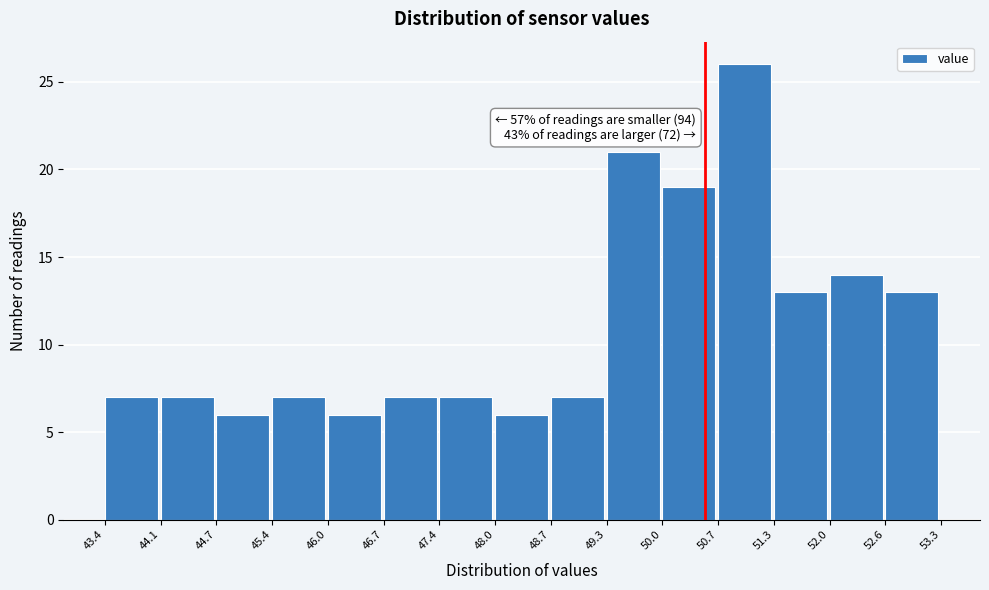

Which range on the x-axis has the tallest bar?

50.7 to 51.3